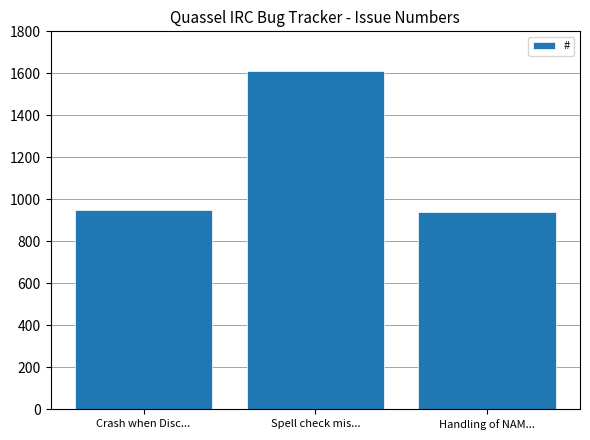

At which label is the value closest to 1274?

Crash when Disc...